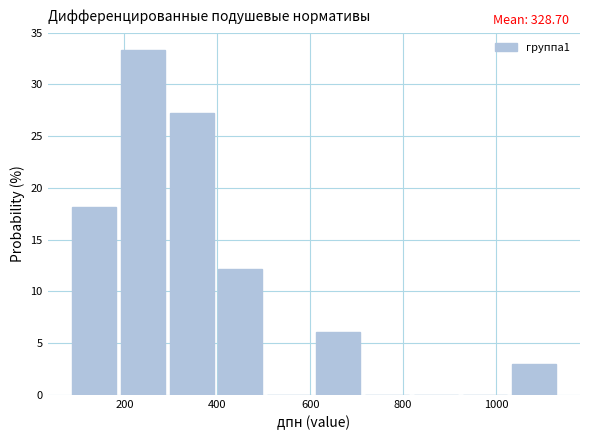

Which range on the x-axis has the tallest bar?

200 to 300